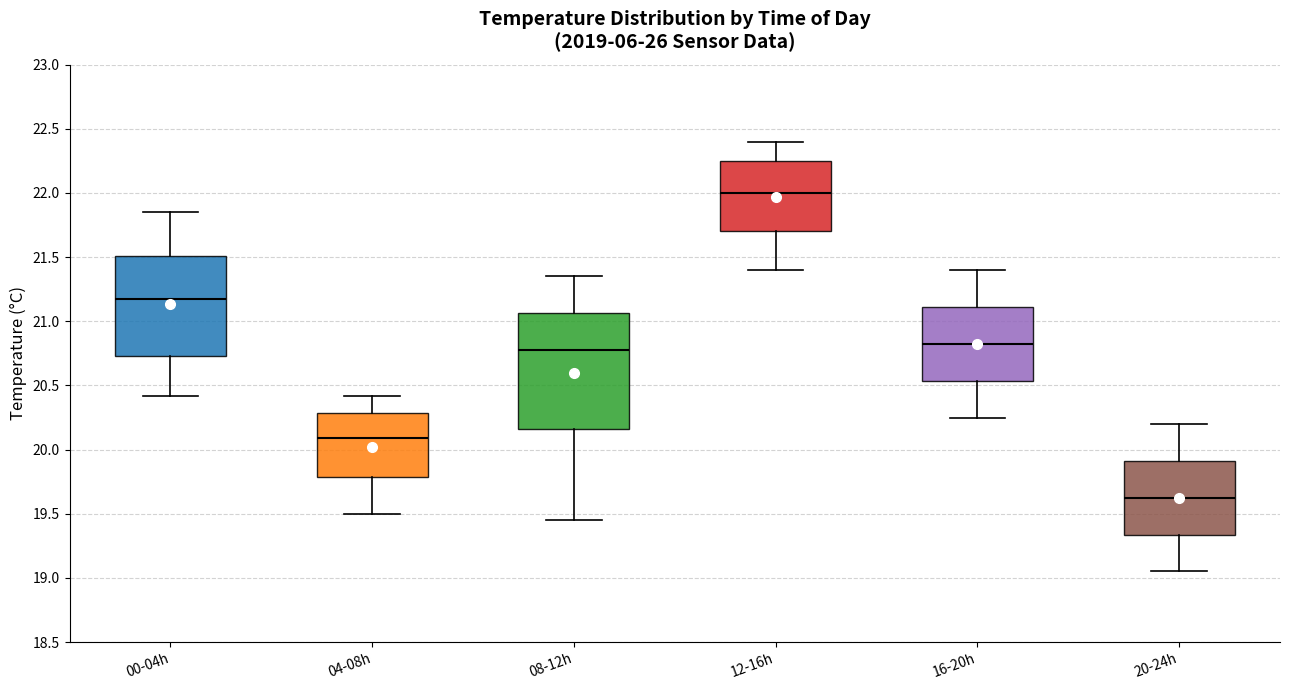

Which box is the tallest, from its lower edge to its upper edge?

08-12h